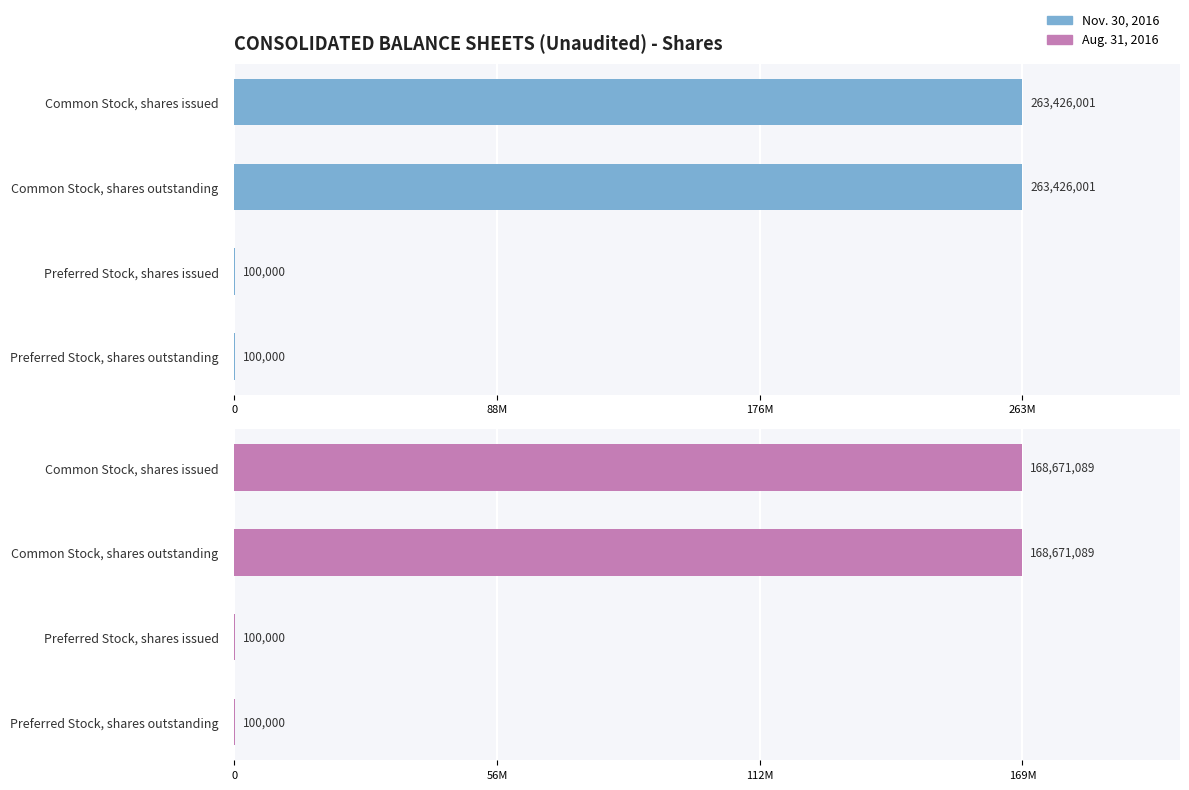

Rank the series at Preferred Stock, shares outstanding from highest to lowest value.

Nov. 30, 2016, Aug. 31, 2016